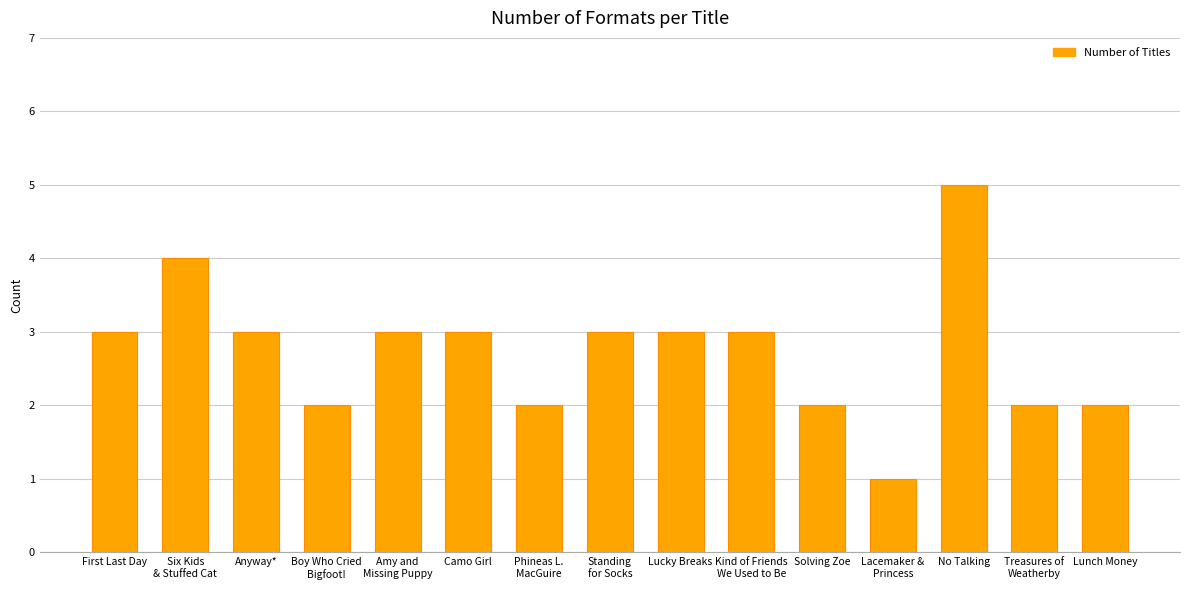

What is the sum of the values at Standing
for Socks and Amy and
Missing Puppy?

6